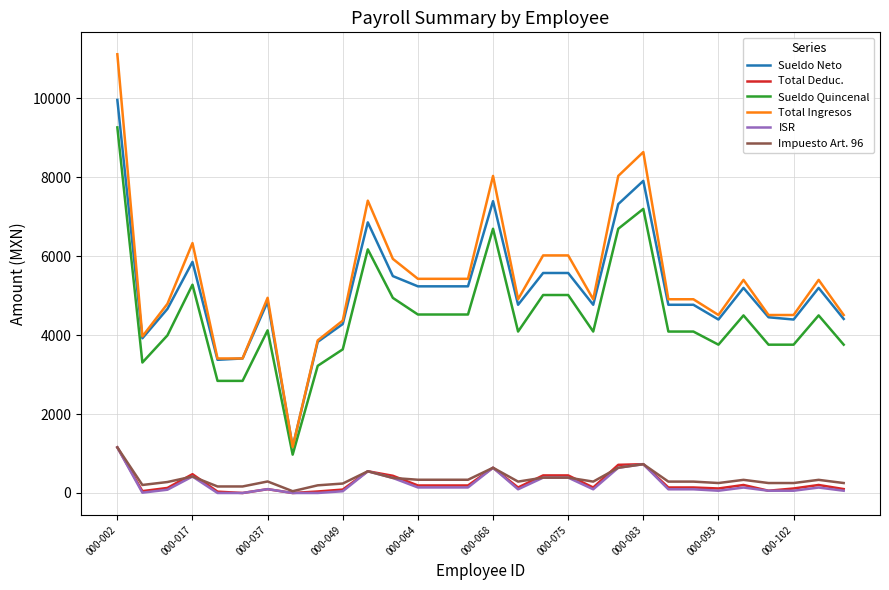

What is the minimum value for Total Ingresos?

1166.4